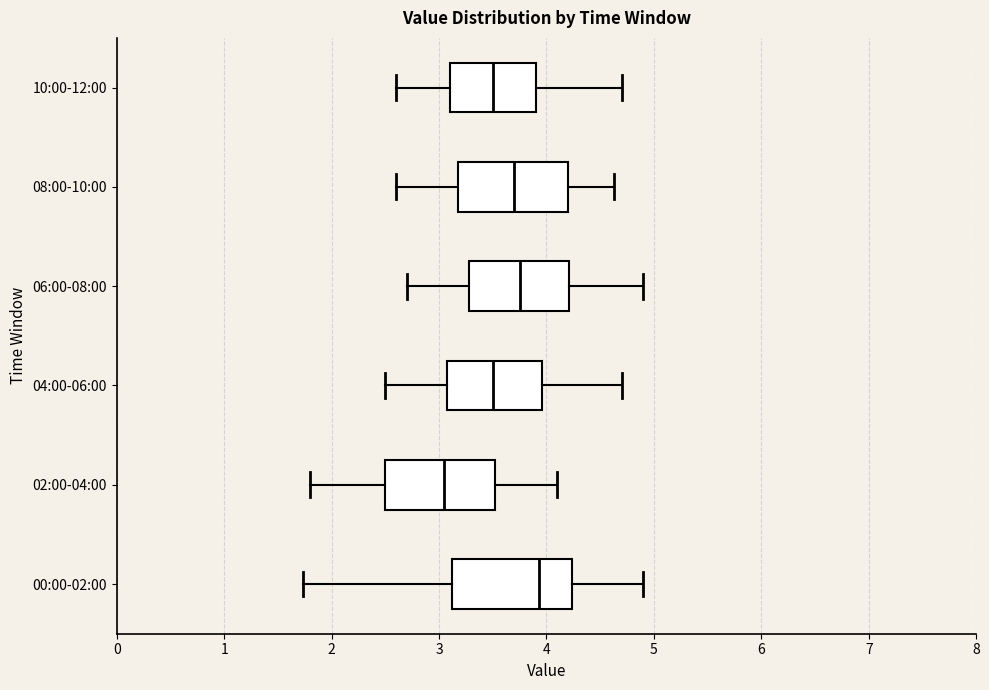

Which box's median line is the furthest to the left?

02:00-04:00